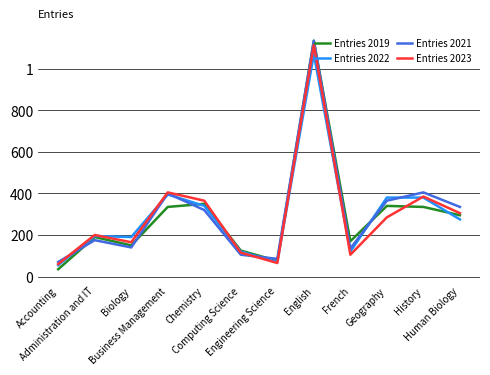

What is the label of the 8th point from the left?

English